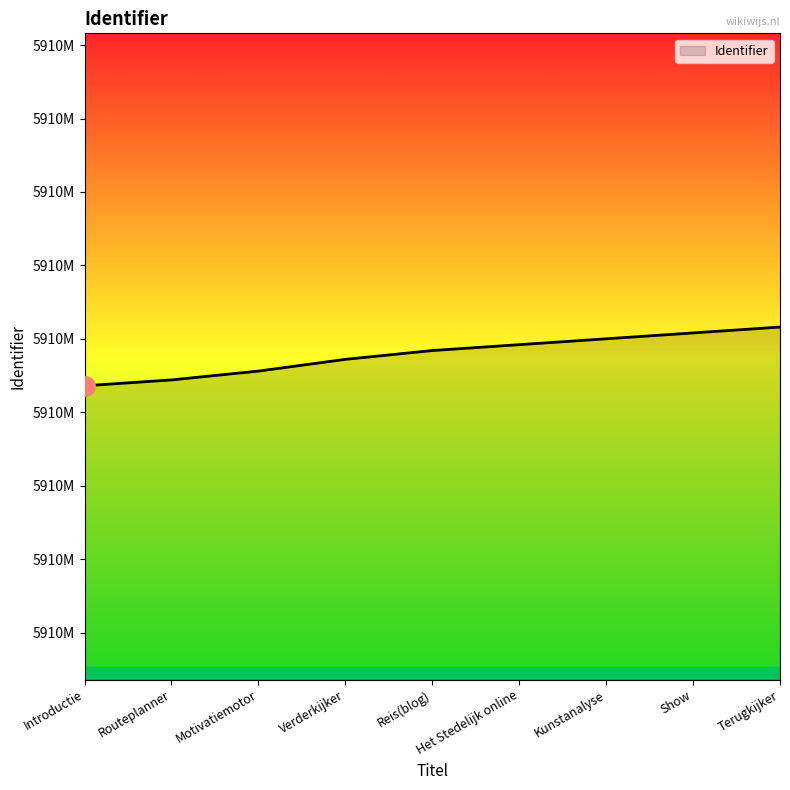

At which label does the data first exceed 5910096?

Het Stedelijk online